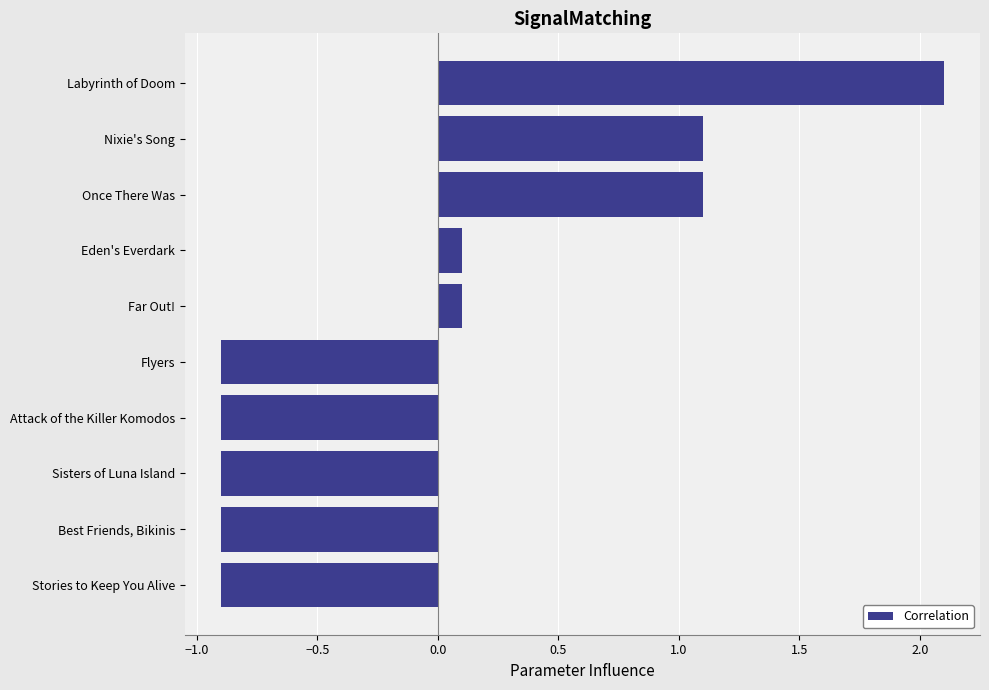

What is the greatest value displayed?

2.1